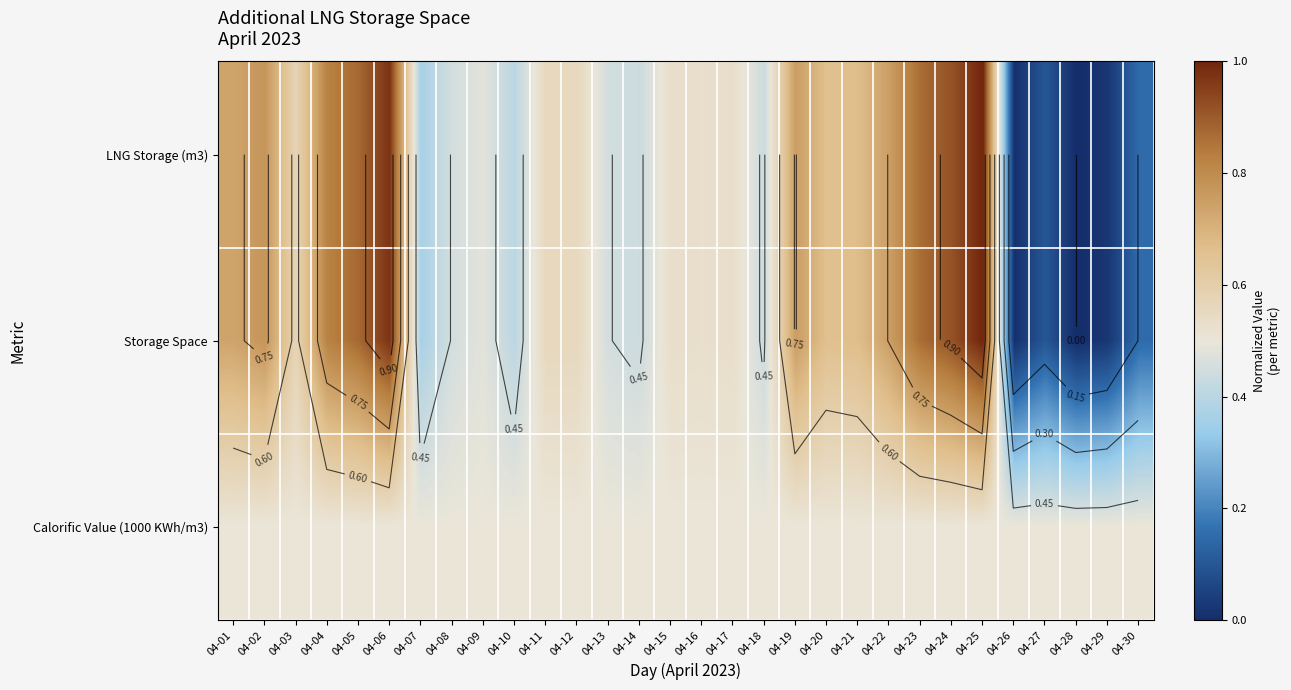

List the labels in order of LNG Storage (m3) value, largest first.

04-25, 04-06, 04-24, 04-05, 04-23, 04-04, 04-02, 04-19, 04-22, 04-01, 04-21, 04-20, 04-03, 04-12, 04-11, 04-17, 04-15, 04-16, 04-09, 04-08, 04-13, 04-18, 04-14, 04-10, 04-07, 04-30, 04-27, 04-29, 04-26, 04-28